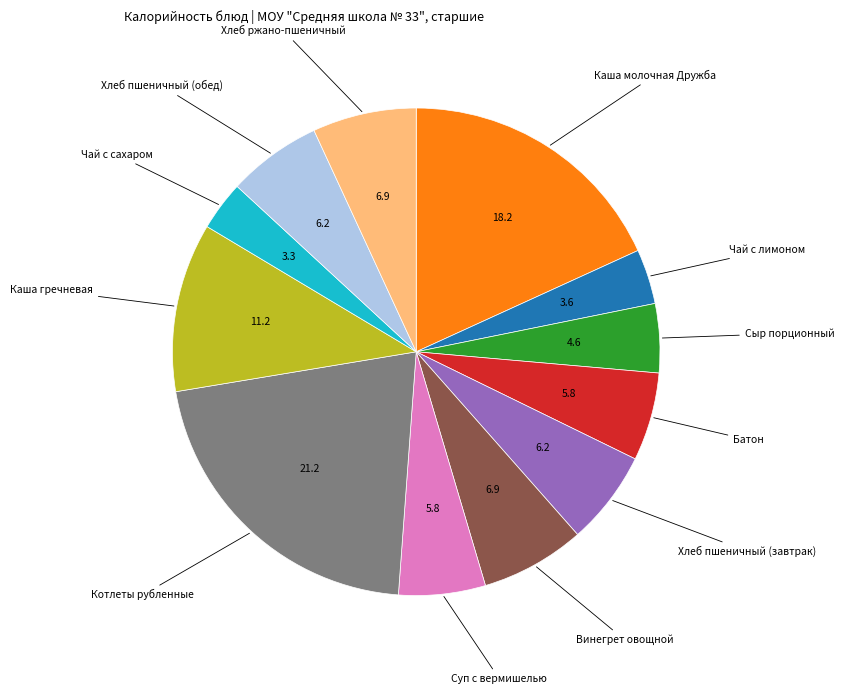

Does Батон account for over 50% of the chart?

No